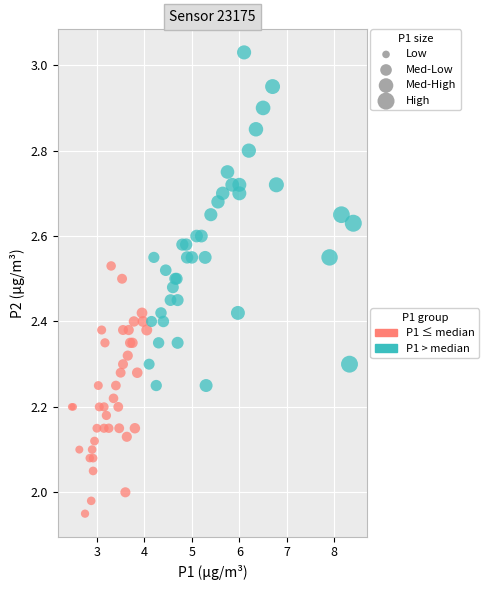

Which series contains the highest Y value?

P1 > median